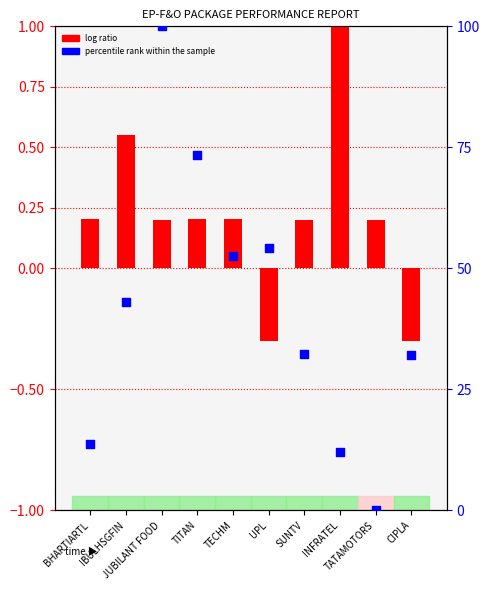

What are all the series names shown in the legend?

log ratio, percentile rank within the sample